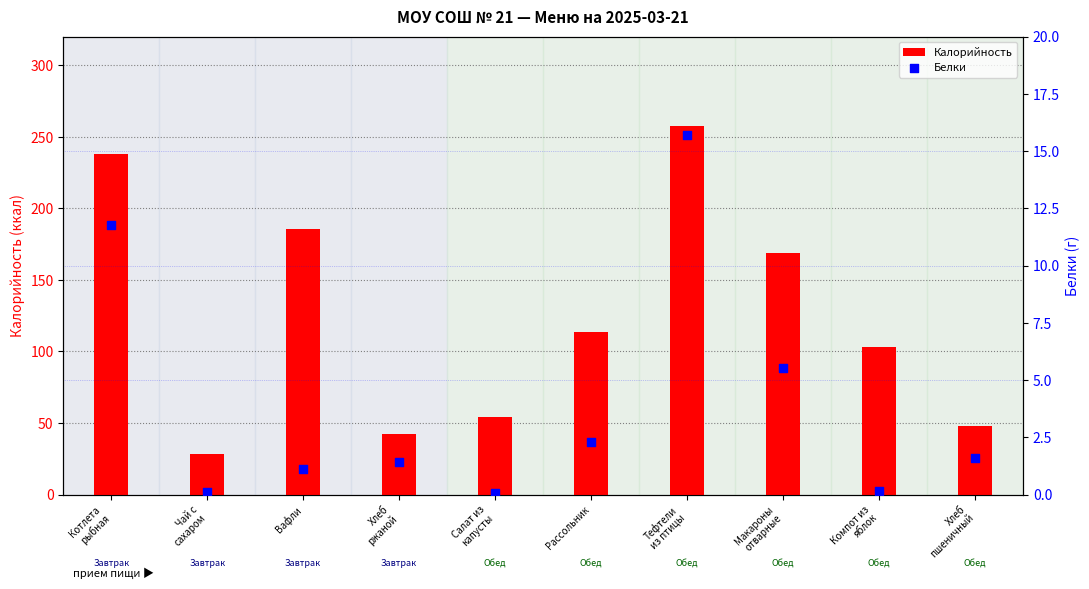

At which category is the sum across all series the highest?

Тефтели
из птицы